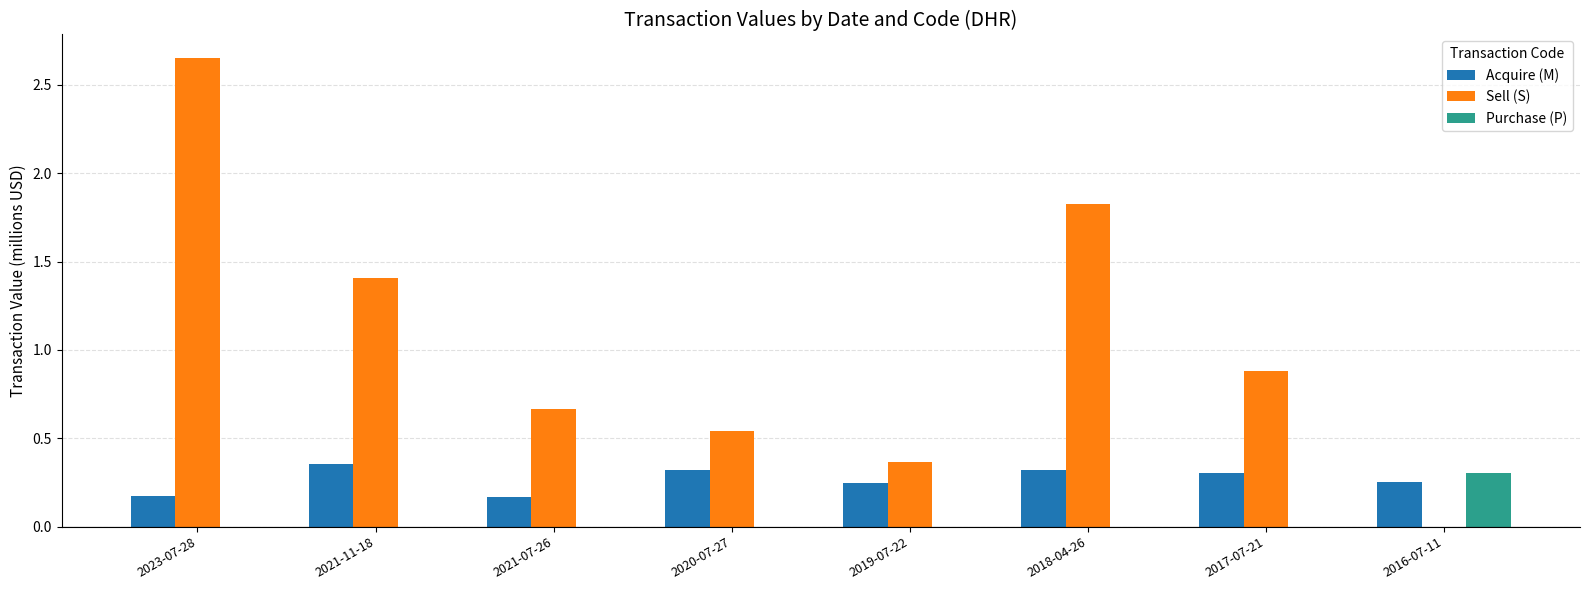

Between 2021-11-18 and 2021-07-26, which series saw the biggest shift?

Sell (S)